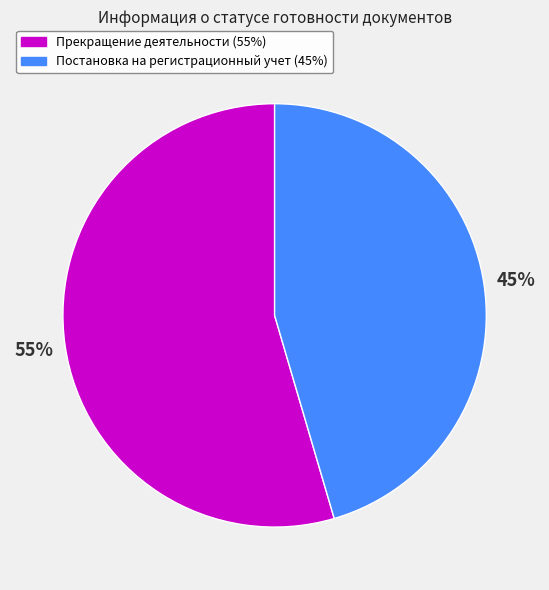

Does Постановка на регистрационный учет represent more than half of the total?

No